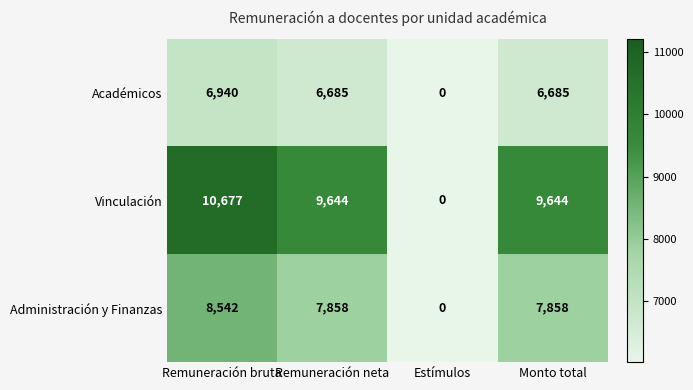

What is the maximum value for Administración y Finanzas?

8542